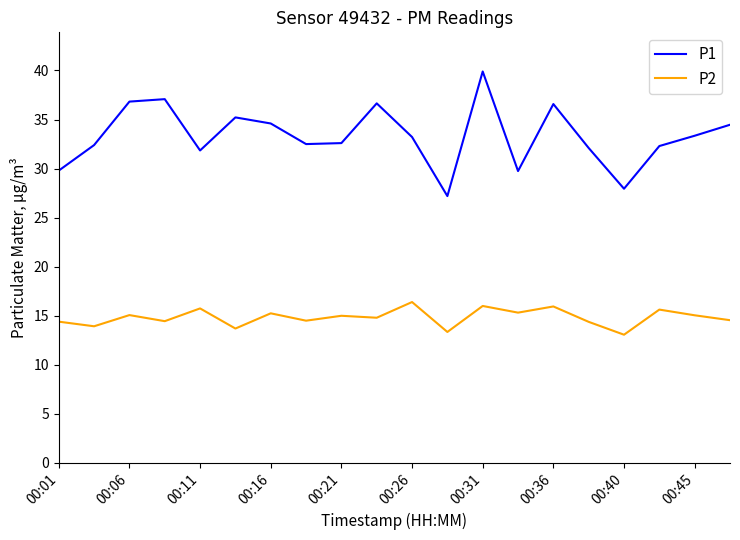

Rank the series by their maximum value, from lowest to highest.

P2, P1